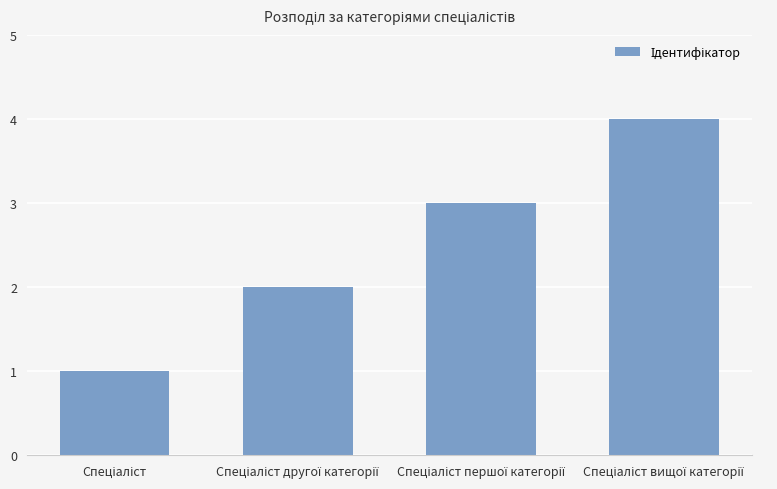

What is the difference between the maximum and minimum values?

3